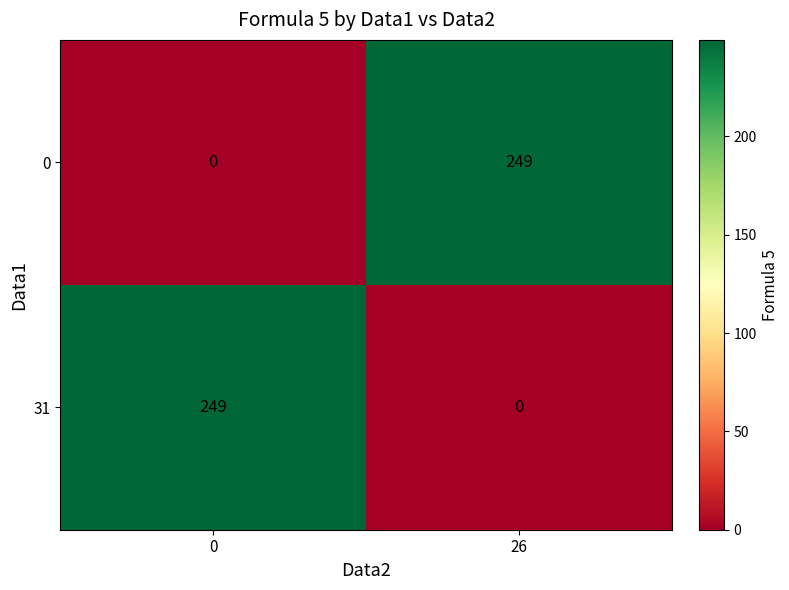

Rank the series at 26 from highest to lowest value.

0, 31